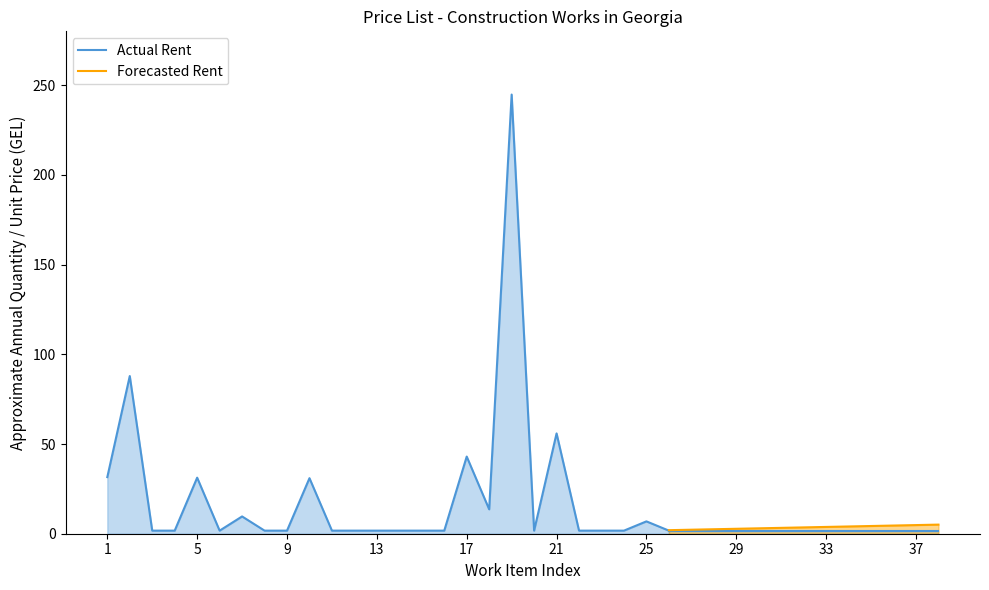

At how many categories does at least one series exceed 79?

2